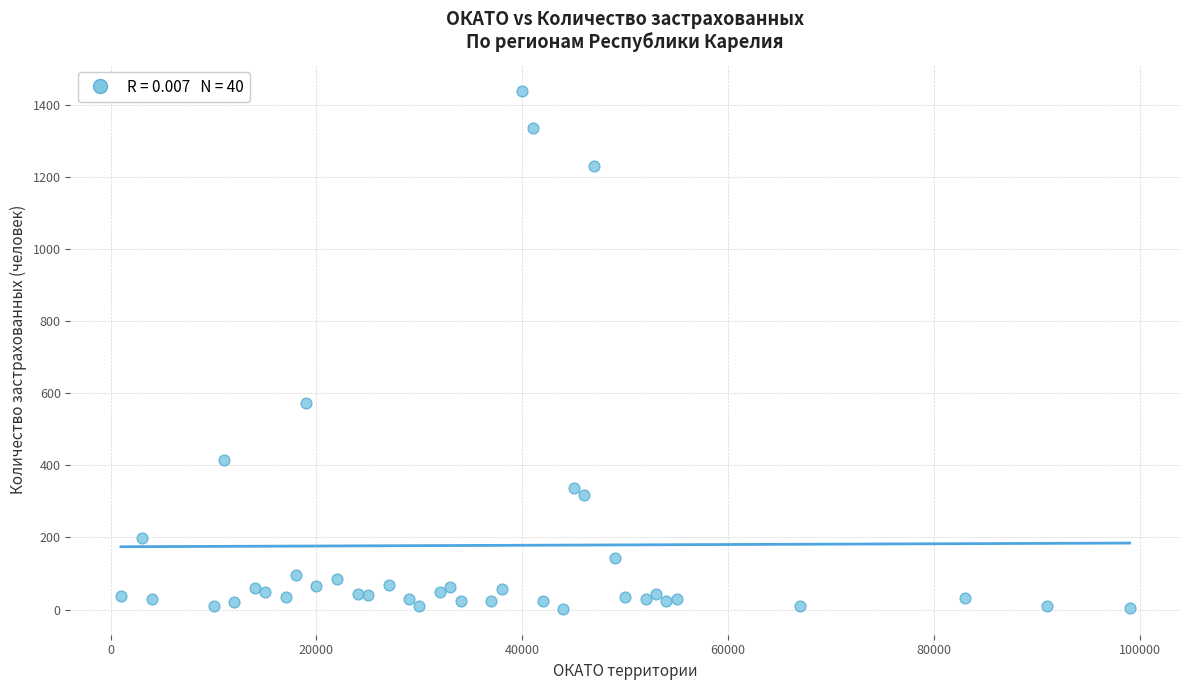

What Y value in the scatter plot is closest to 721?

572